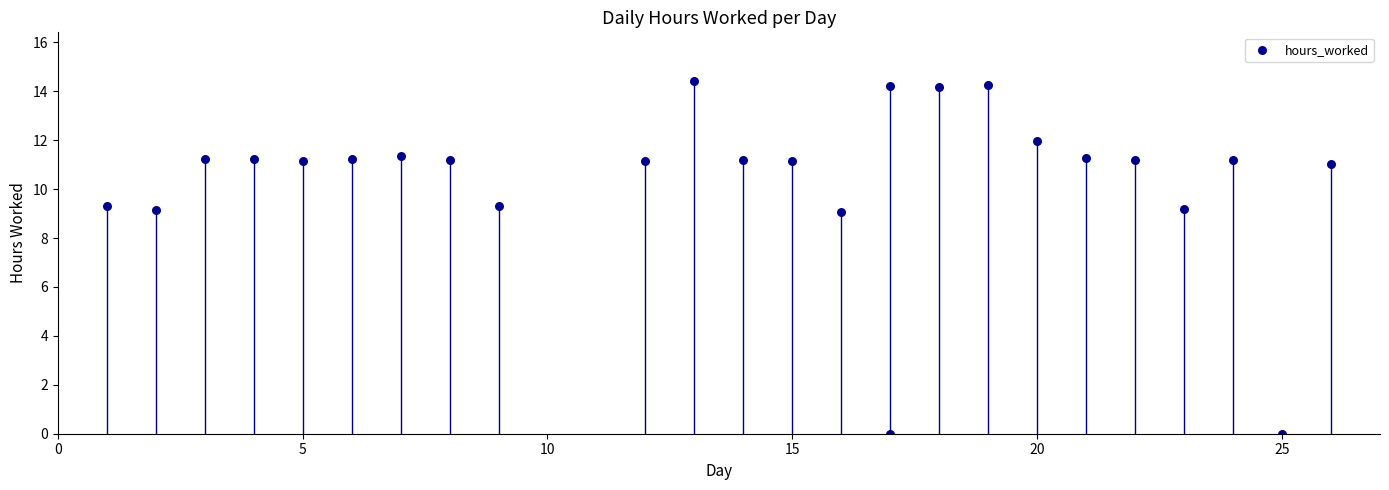

What is the range of Y values (max minus min)?

14.4